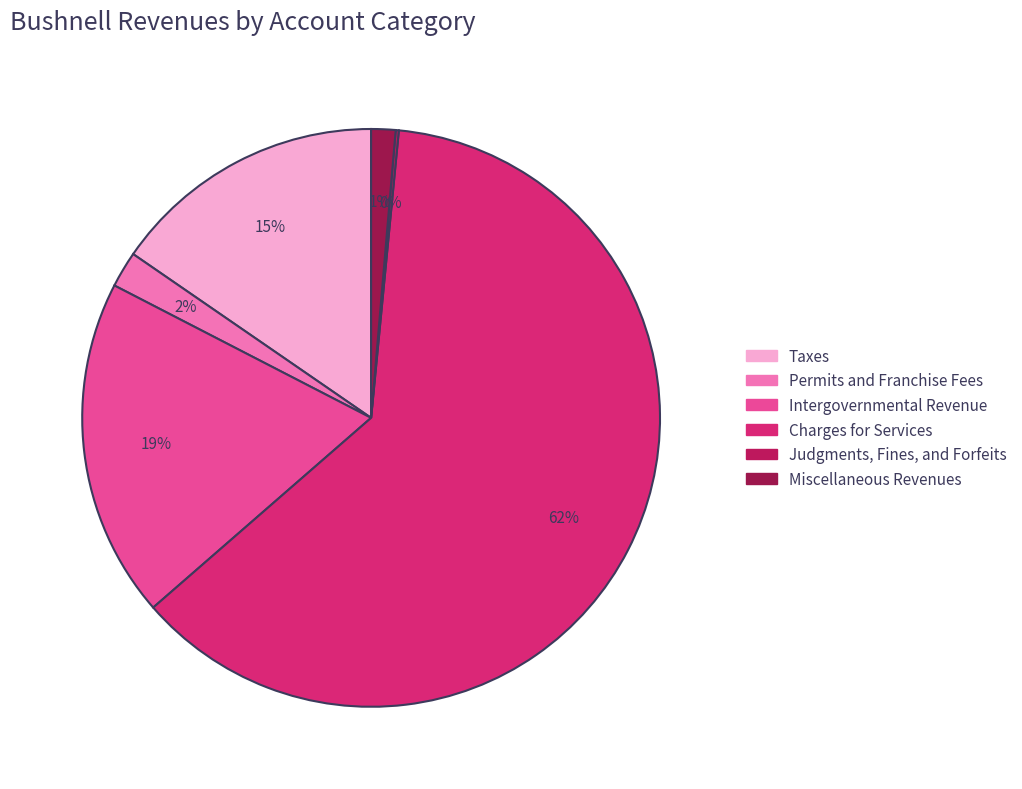

What percentage is the Intergovernmental Revenue slice, to the nearest percent?

19%